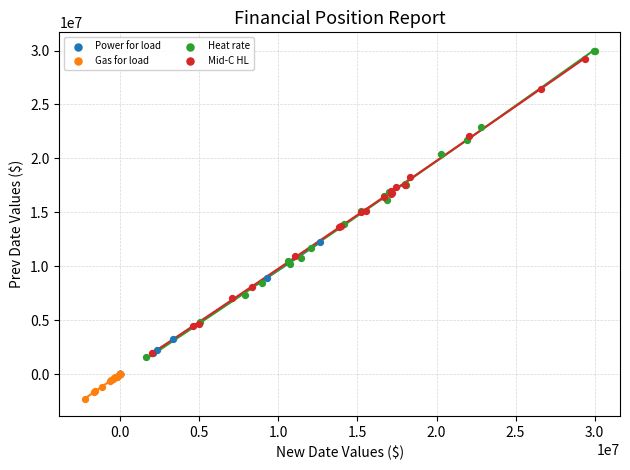

Which series reaches the maximum Y coordinate?

Heat rate